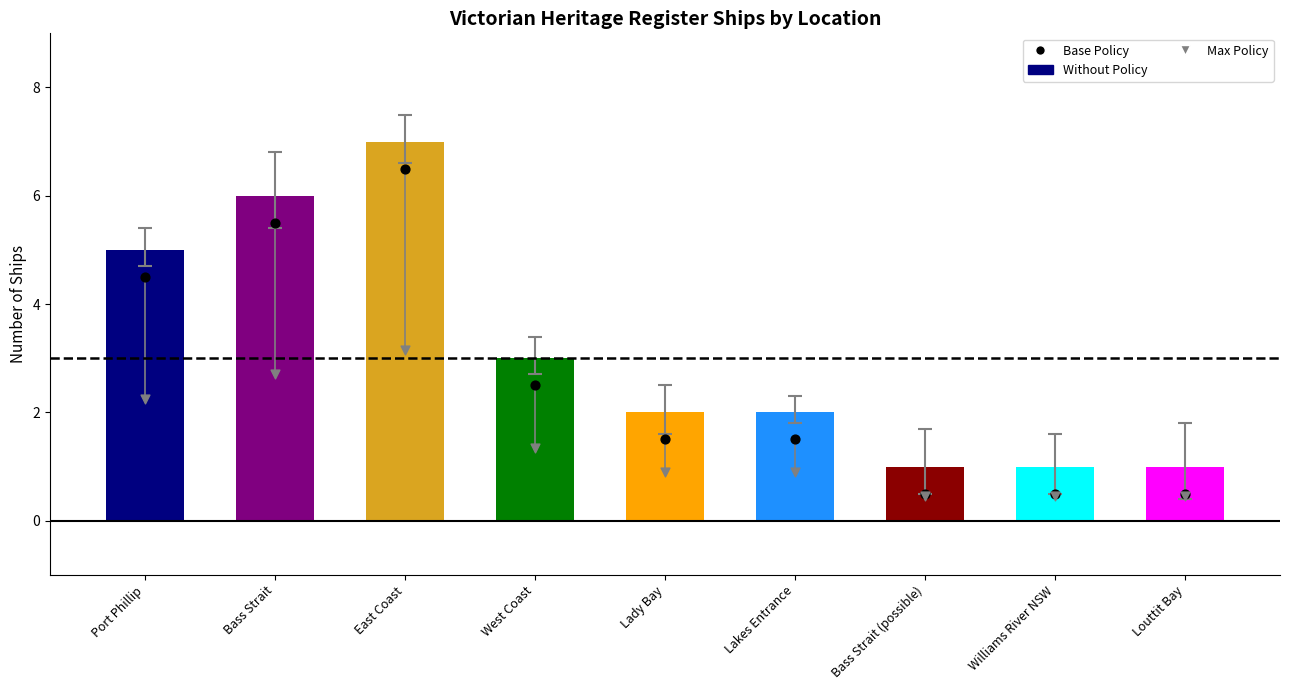

What is the total value across all series at Louttit Bay?

1.9